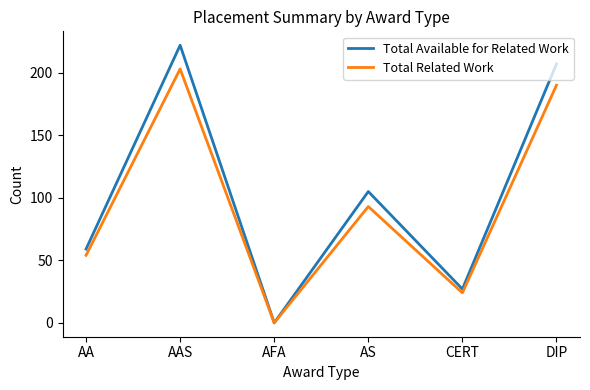

Rank the categories by Total Related Work value from lowest to highest.

AFA, CERT, AA, AS, DIP, AAS